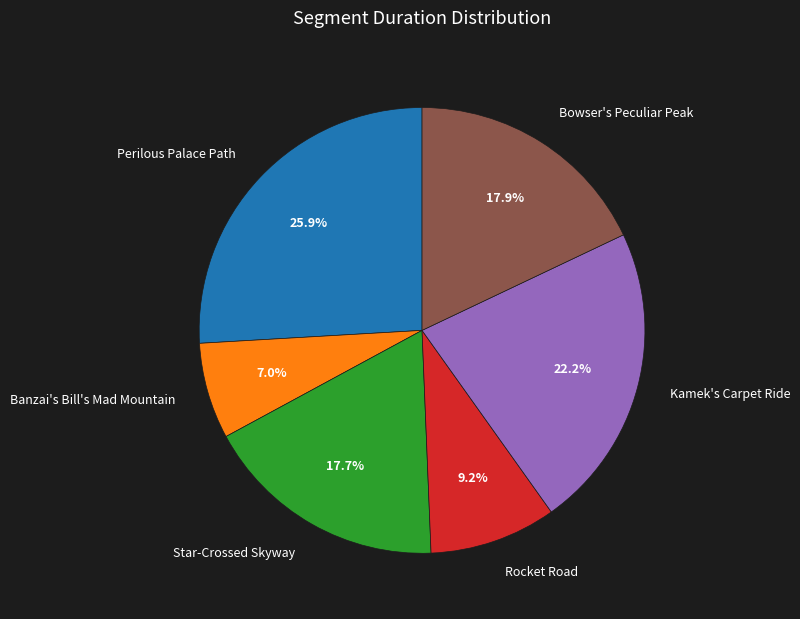

What portion of the pie excludes Kamek's Carpet Ride?

77.8%